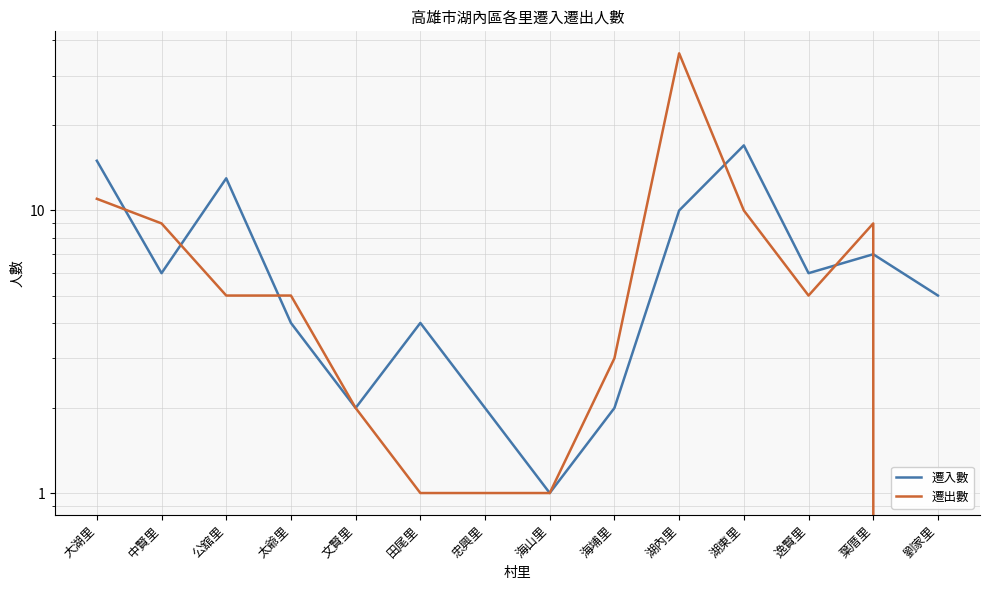

What is the difference between the 遷出數 values at 湖東里 and 太爺里?

5